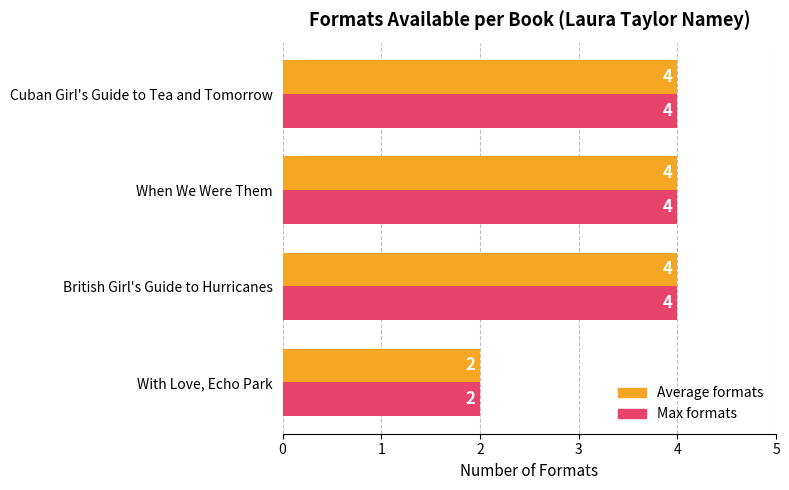

True or false: Average formats has a value of 4 at British Girl's Guide to Hurricanes.

True